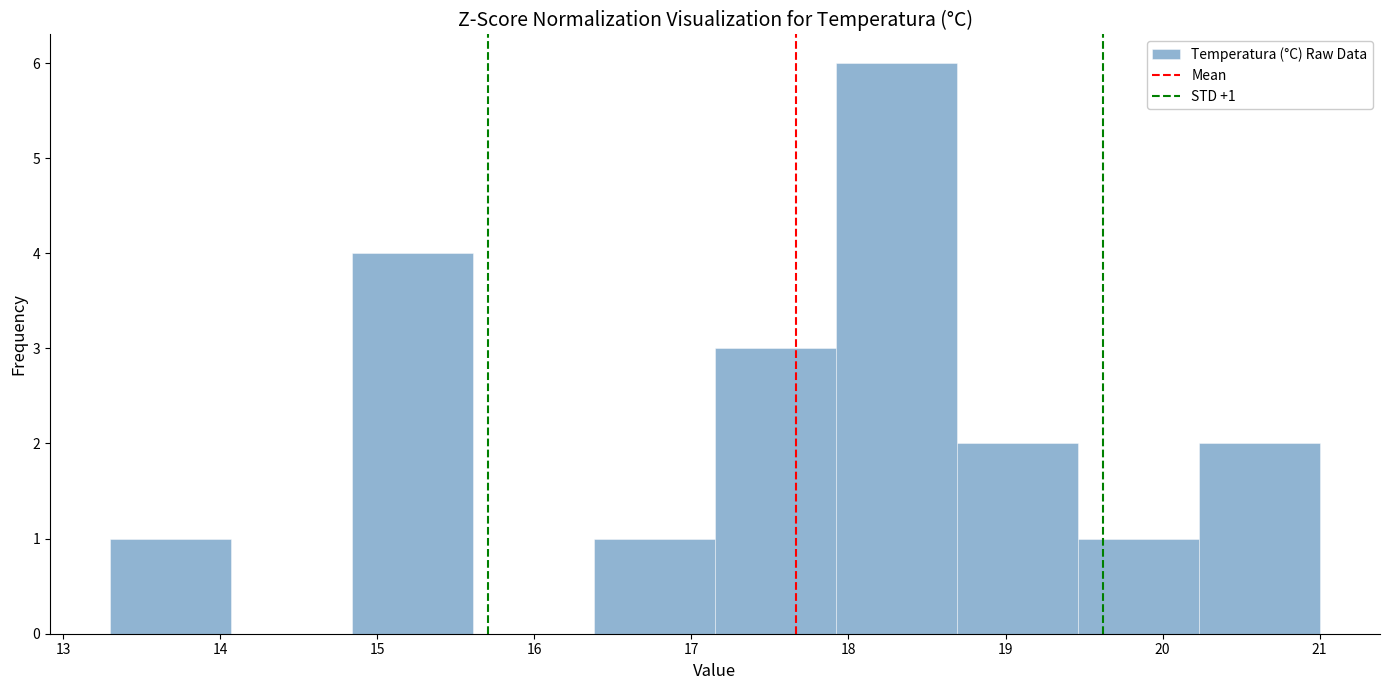

Over which range of the x-axis is the bar tallest?

17.92 to 18.69